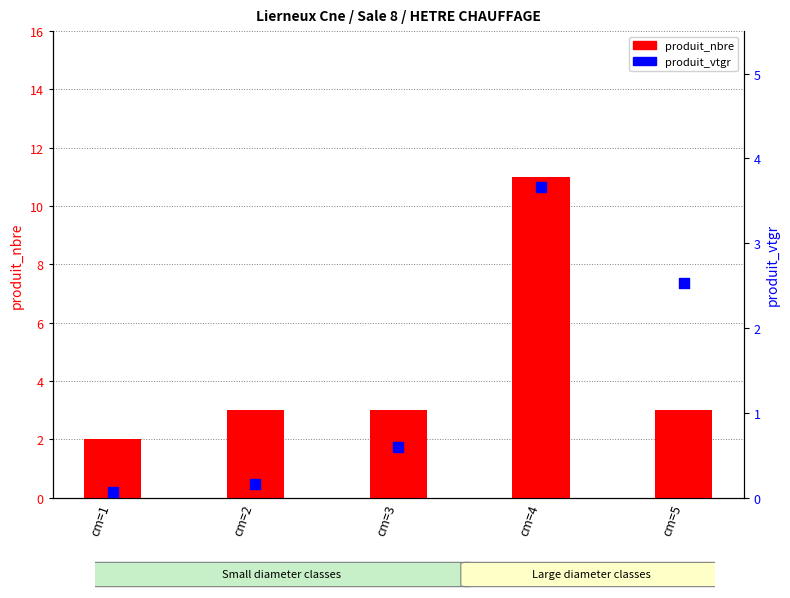

What are all the series names shown in the legend?

produit_nbre, produit_vtgr